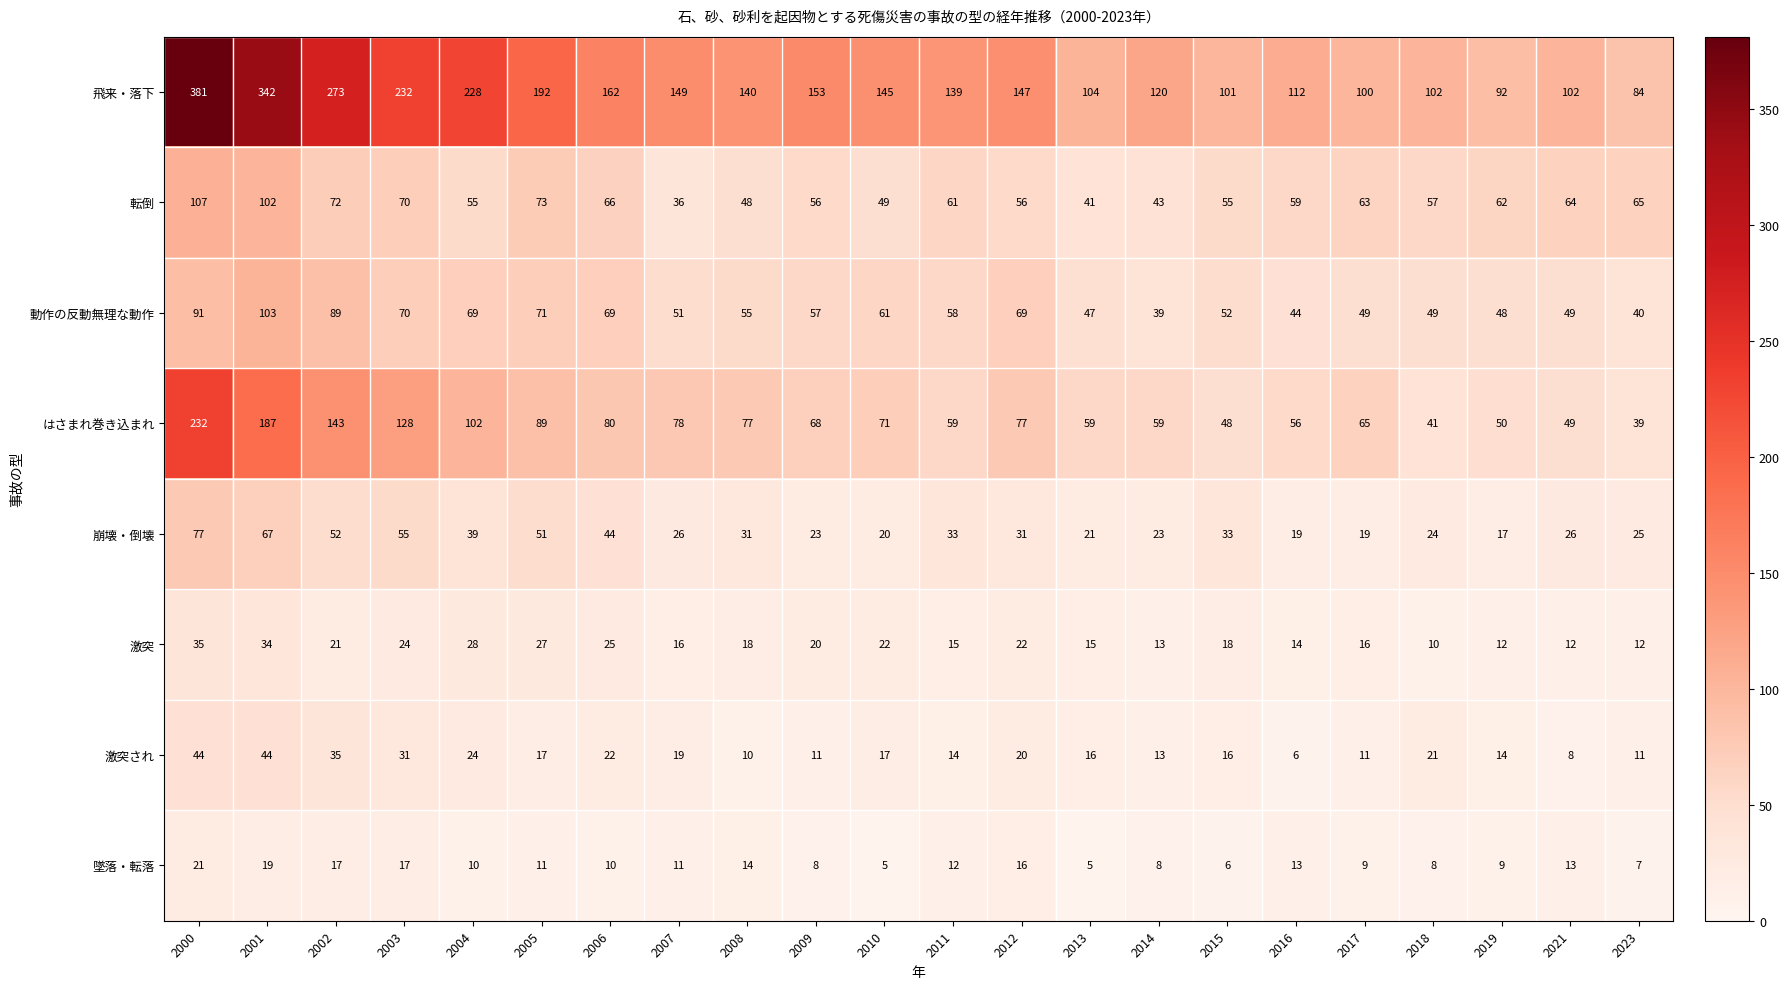

How many categories are shown in the chart?

22